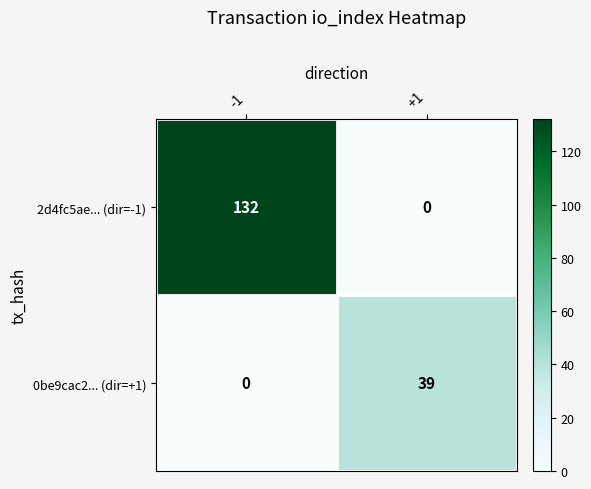

True or false: 0be9cac2... (dir=+1) has a value of 0 at -1.

True